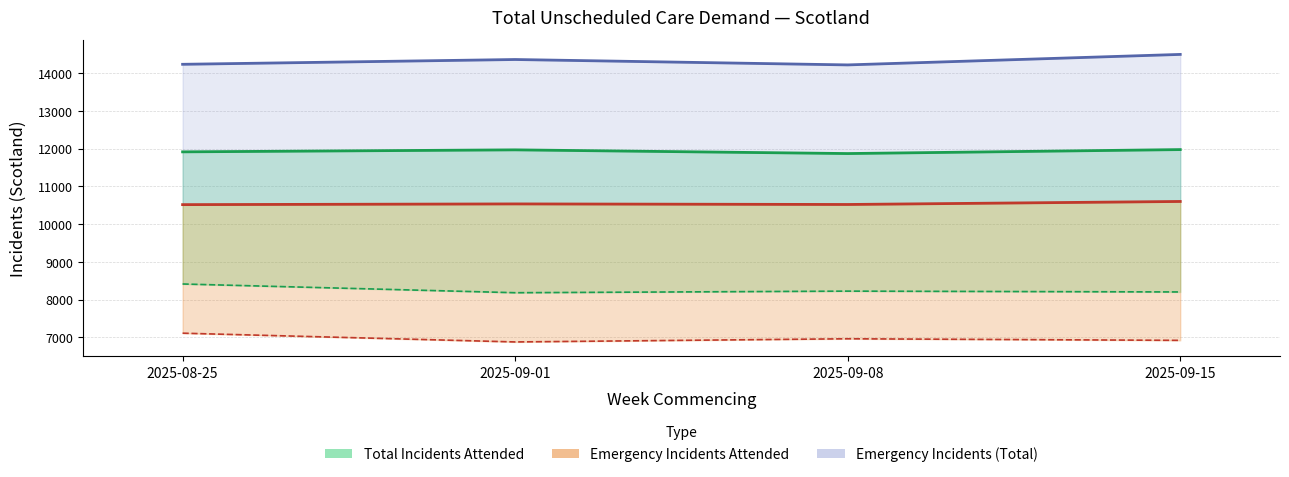

At which label is Total Incidents Conveyed closest to 8301?

2025-09-08